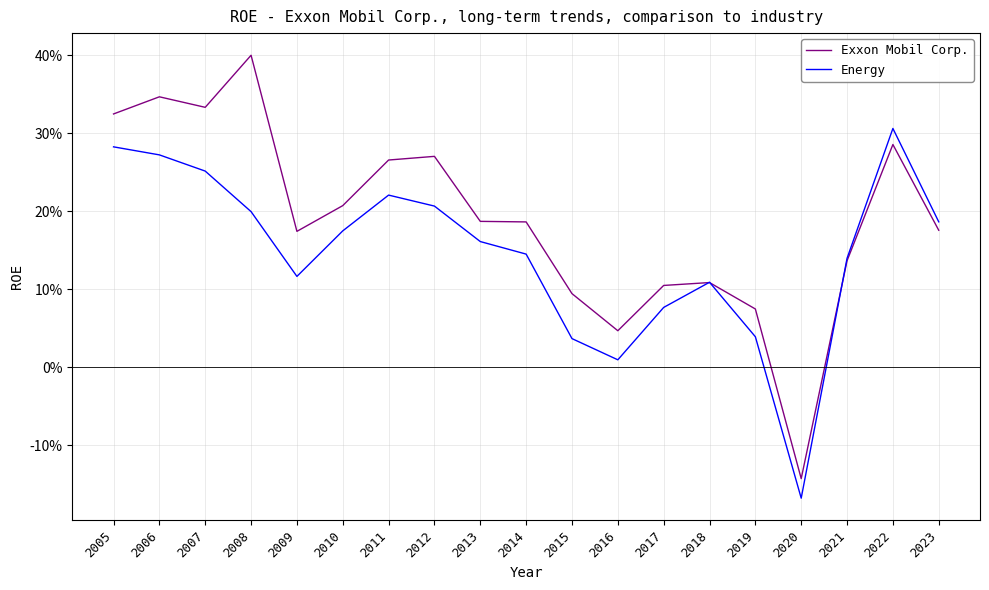

Which series has the largest total across all categories?

Exxon Mobil Corp.